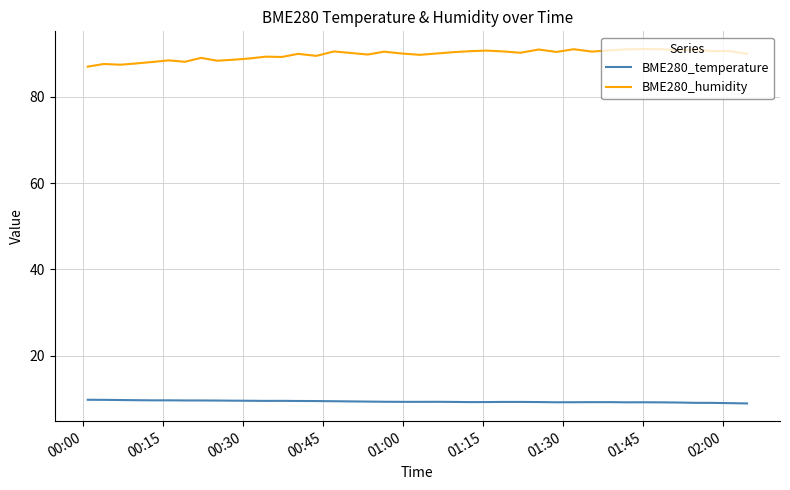

Which series has the largest range (max minus min)?

BME280_humidity